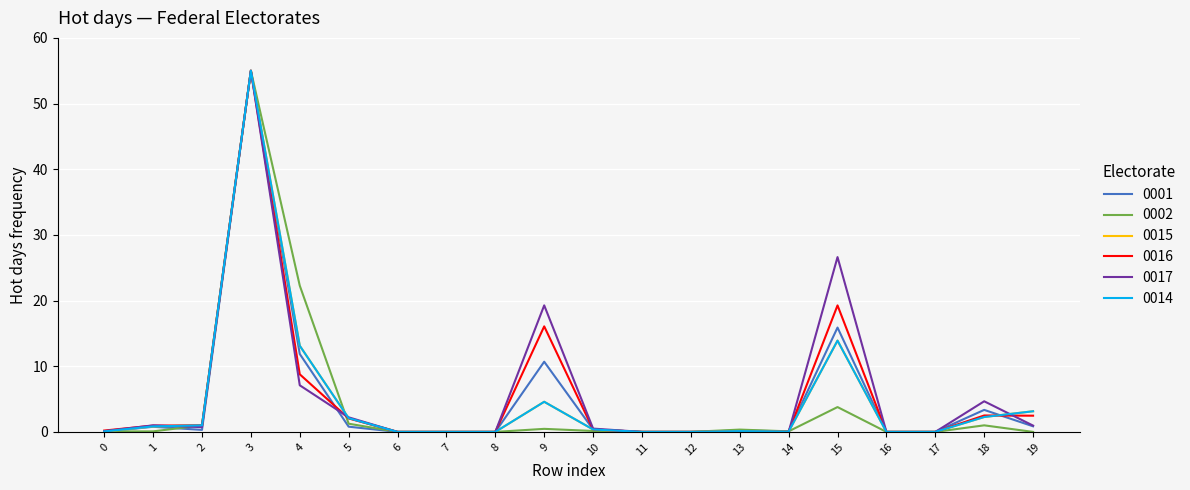

Does the chart have visible grid lines?

Yes